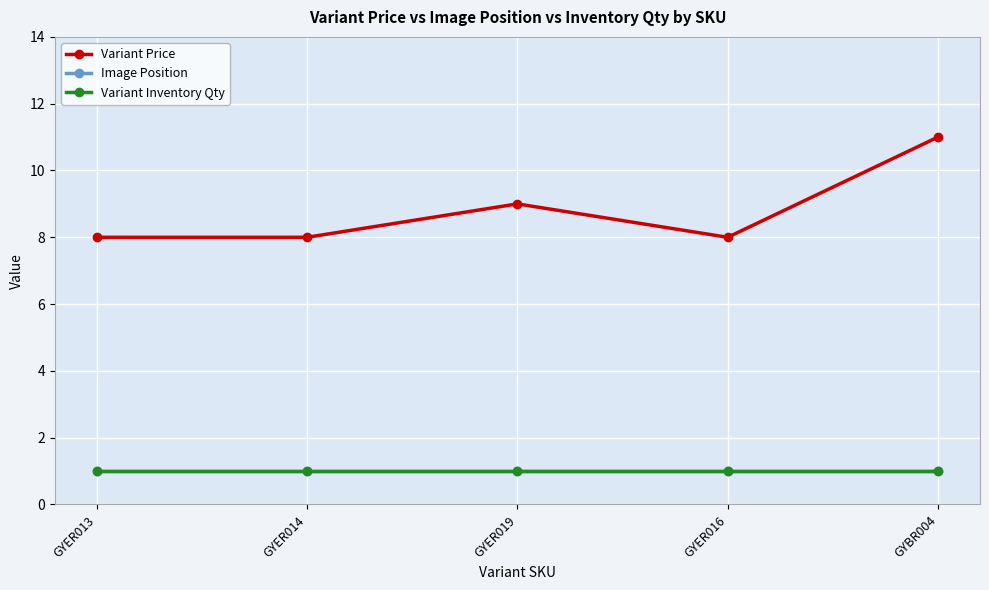

Is this an area chart (filled region under the line)?

No